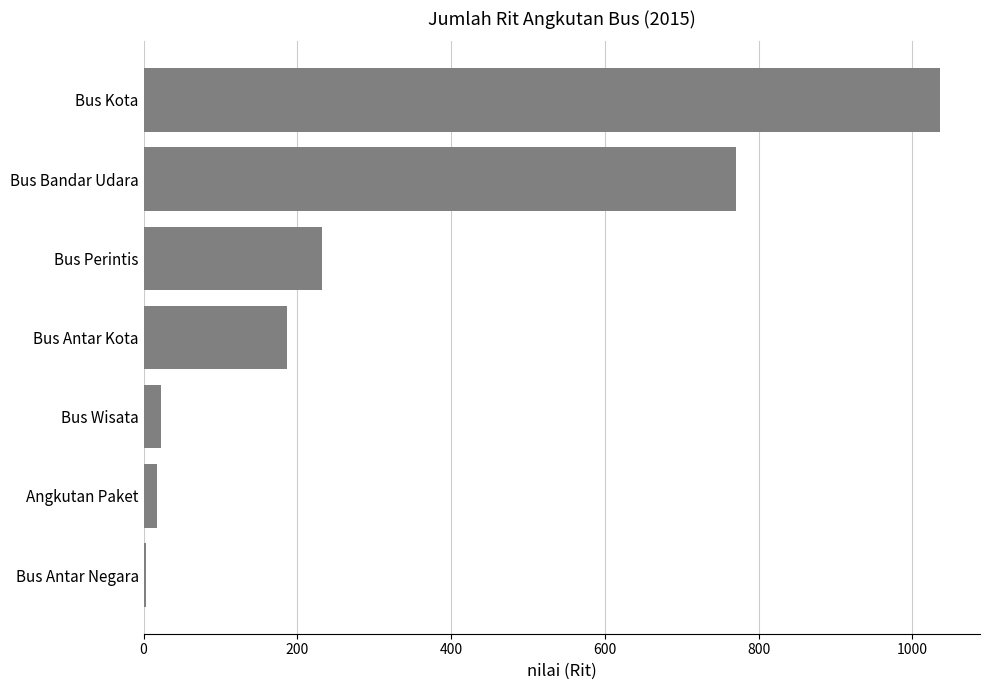

What is the sum of all values?

2268